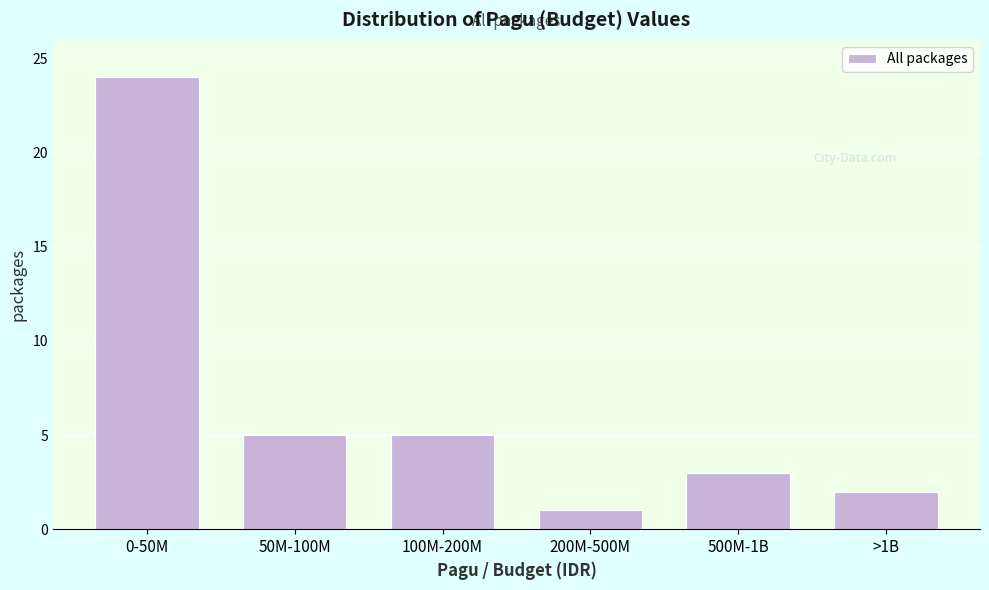

Reading left to right, transcribe all the data shown in this chart.

24	5	5	1	3	2